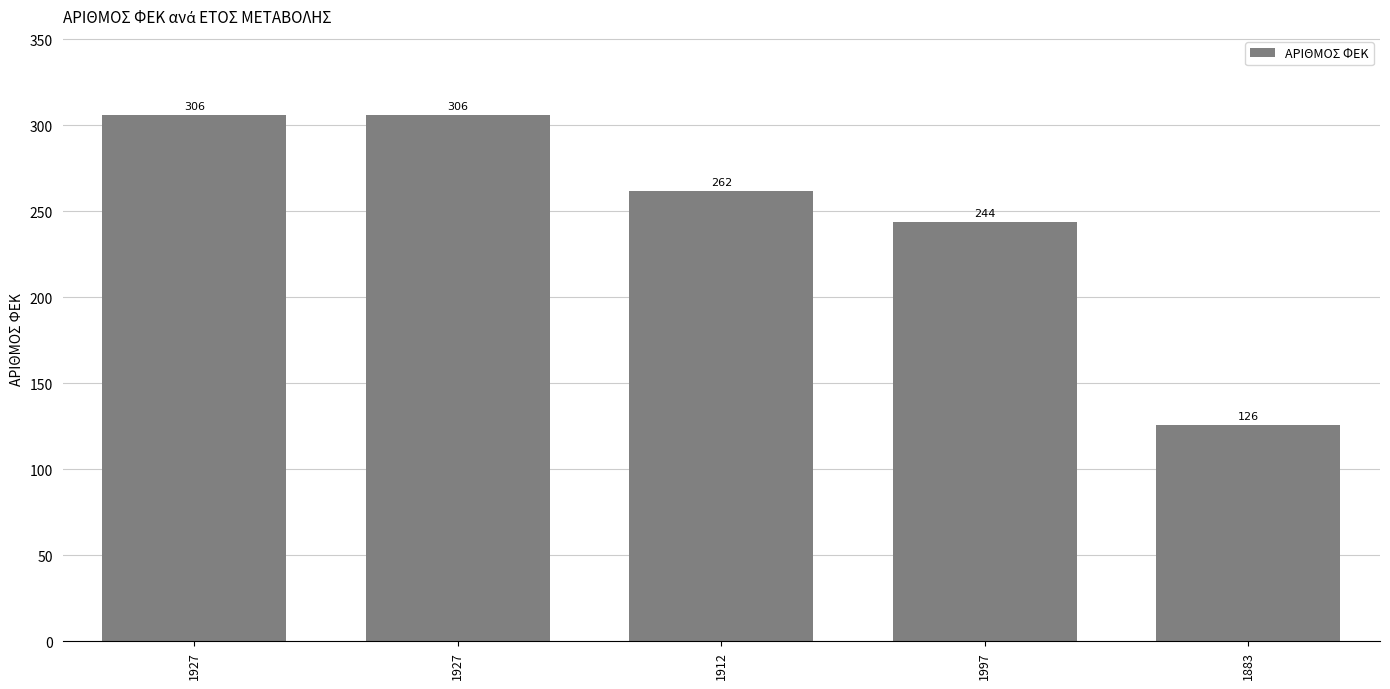

Rank the categories by value from highest to lowest.

1927, 1927, 1912, 1997, 1883